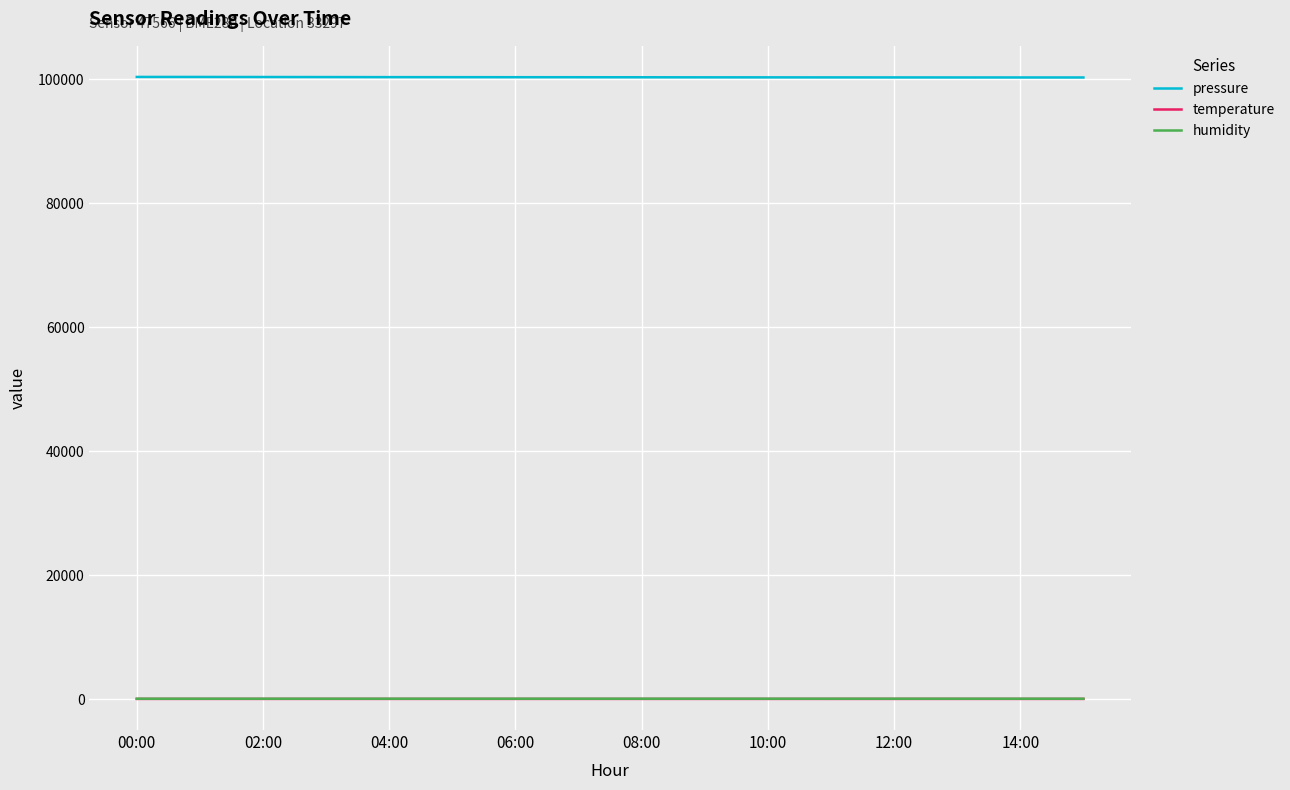

True or false: pressure and temperature intersect in this chart.

False